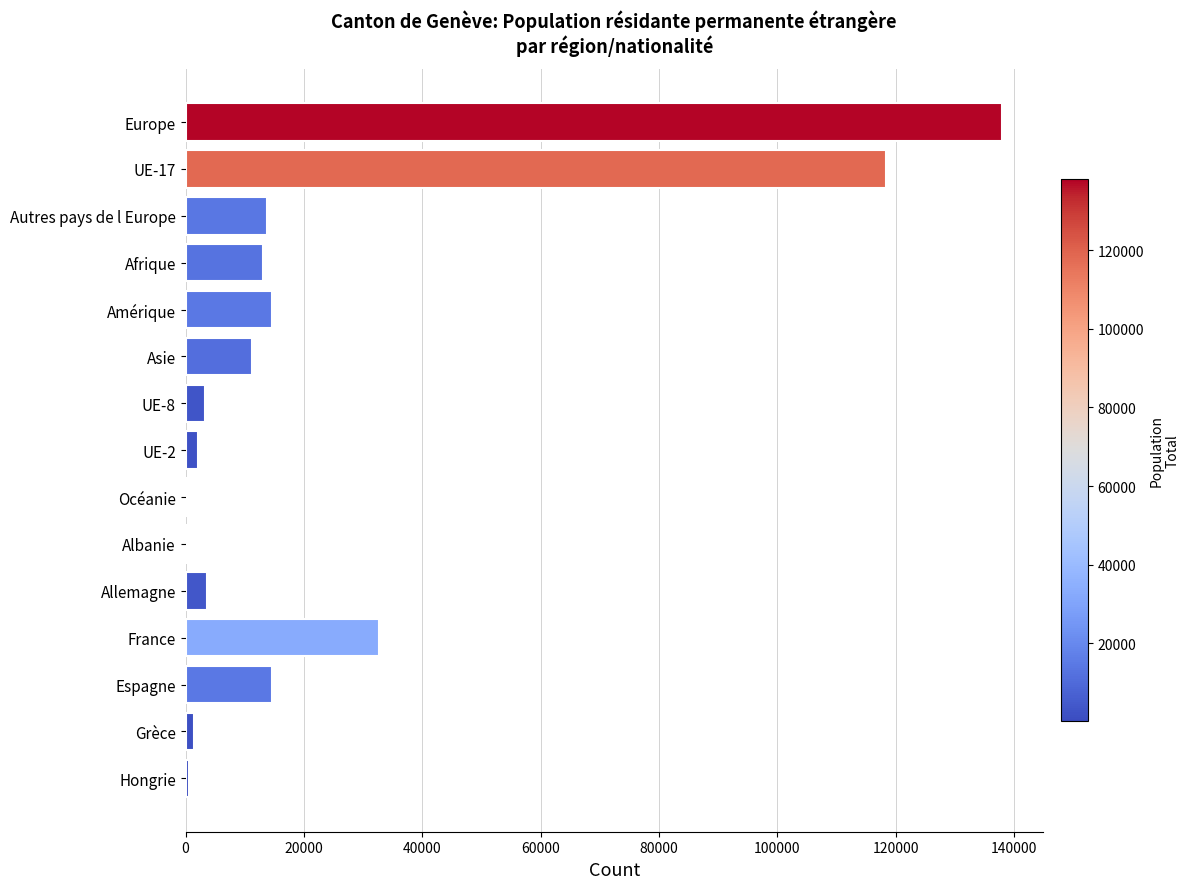

Read the value at Allemagne.

3650